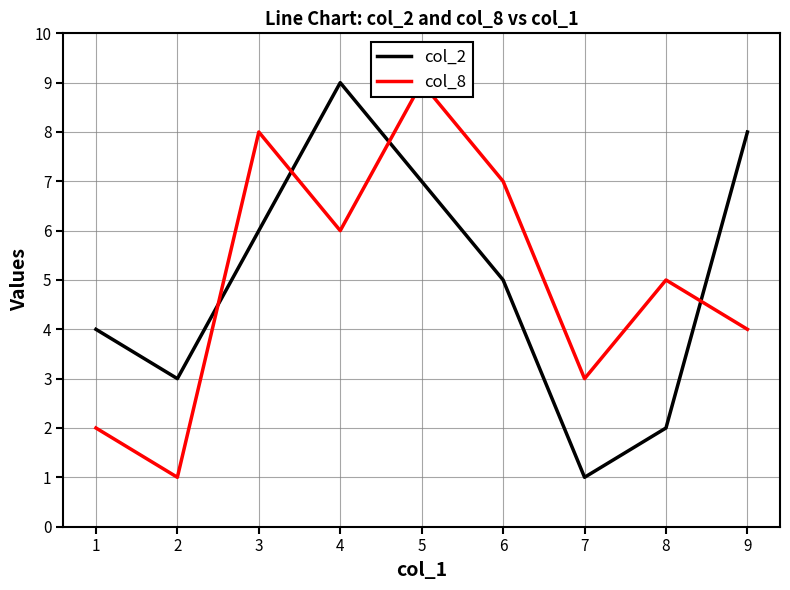

The col_2 series shows 7 at 5. True or false?

True